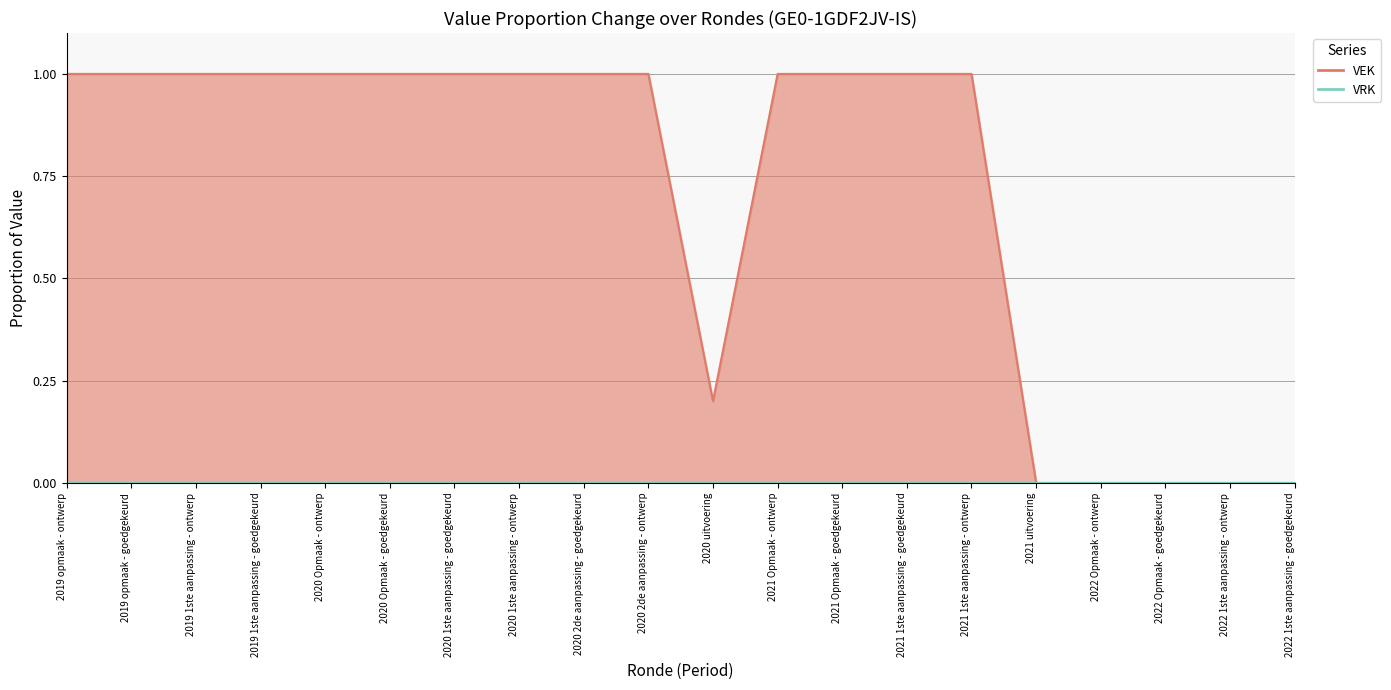

How many values are between 0 and 1?

20